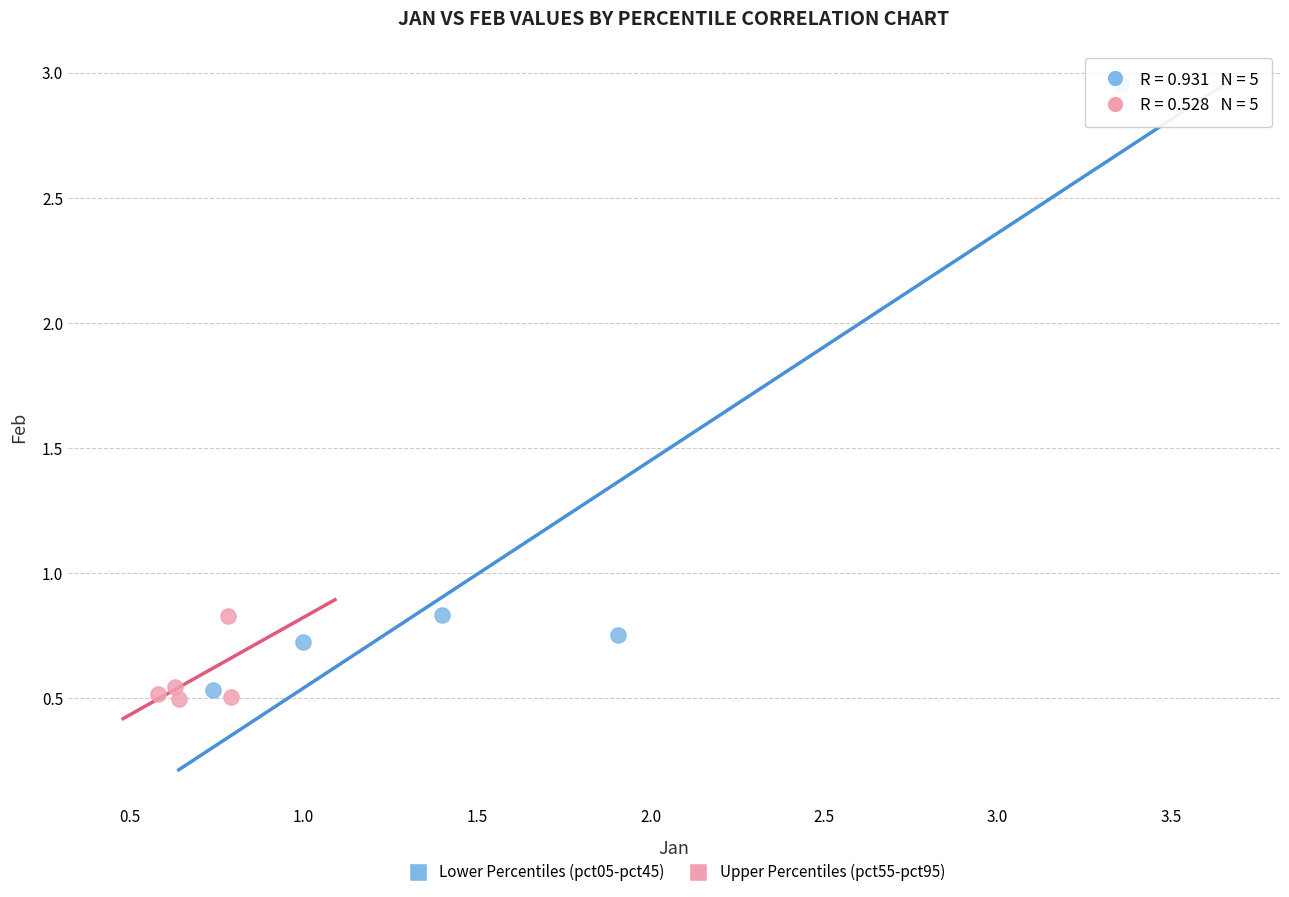

Which series reaches the maximum Y coordinate?

Lower Percentiles (pct05-pct45)